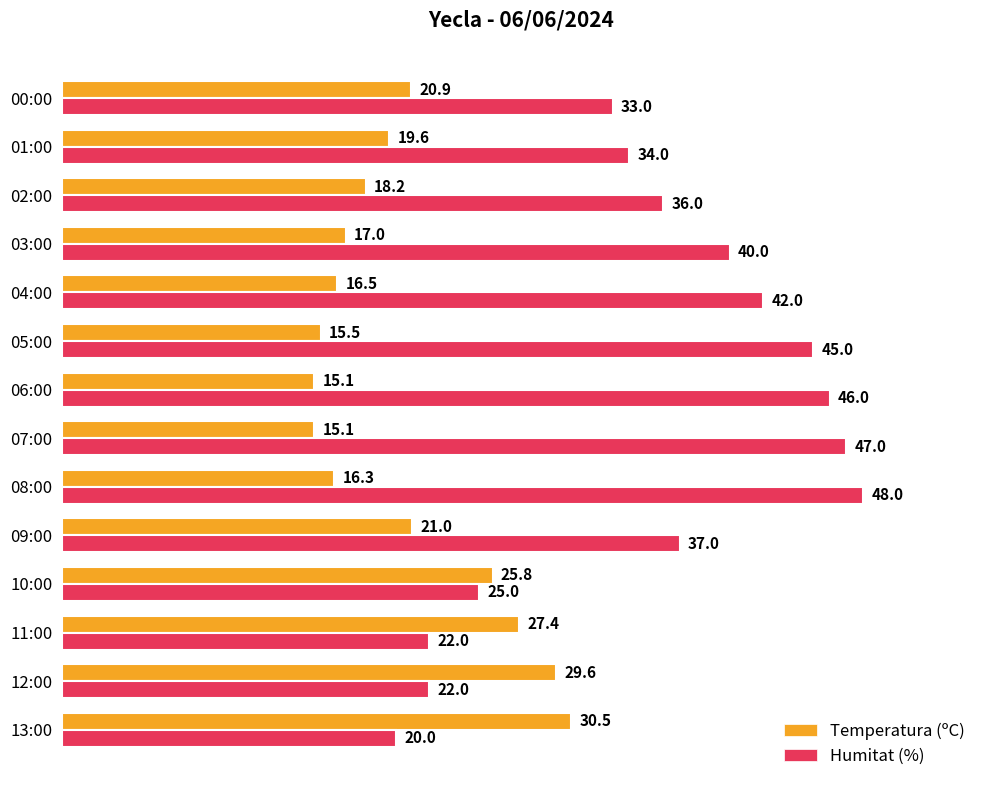

Between 11:00 and 03:00, which series saw the biggest shift?

Humitat (%)